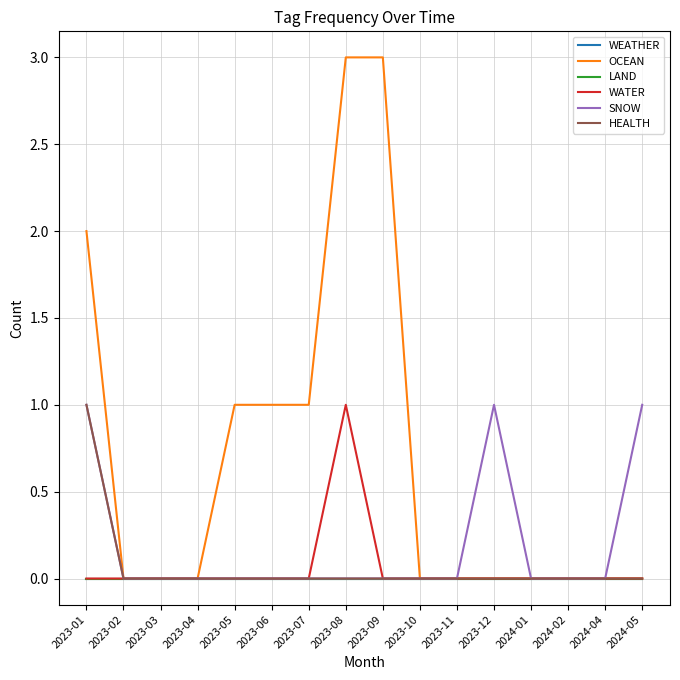

List the labels in order of LAND value, largest first.

2023-01, 2023-02, 2023-03, 2023-04, 2023-05, 2023-06, 2023-07, 2023-08, 2023-09, 2023-10, 2023-11, 2023-12, 2024-01, 2024-02, 2024-04, 2024-05